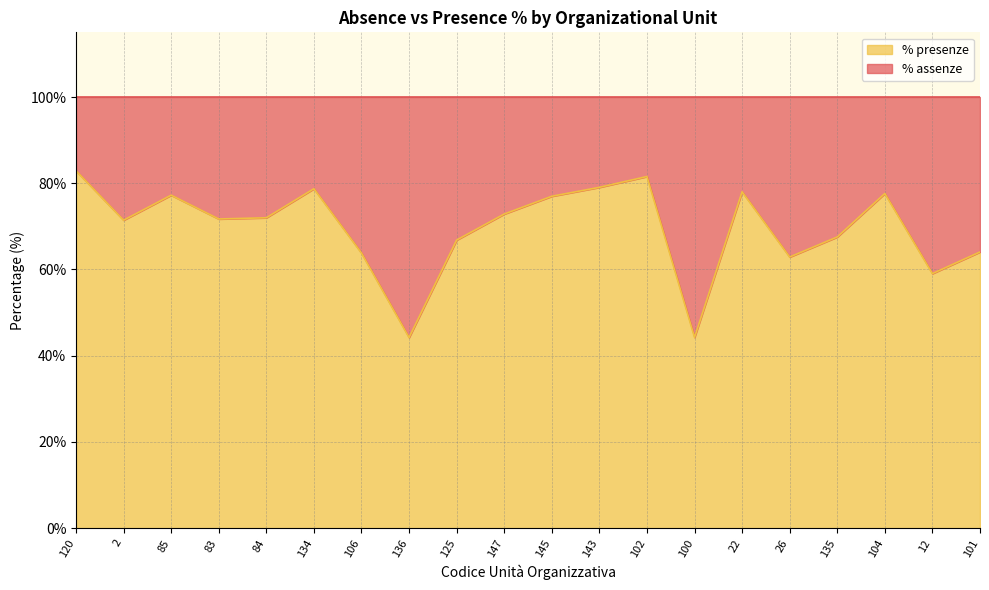

What is the label of the 13th point from the right?

136